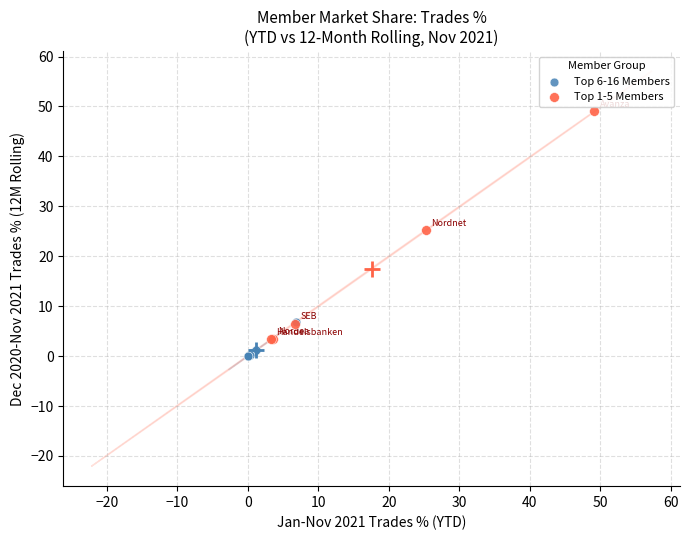

Which series contains the highest Y value?

Top 1-5 Members